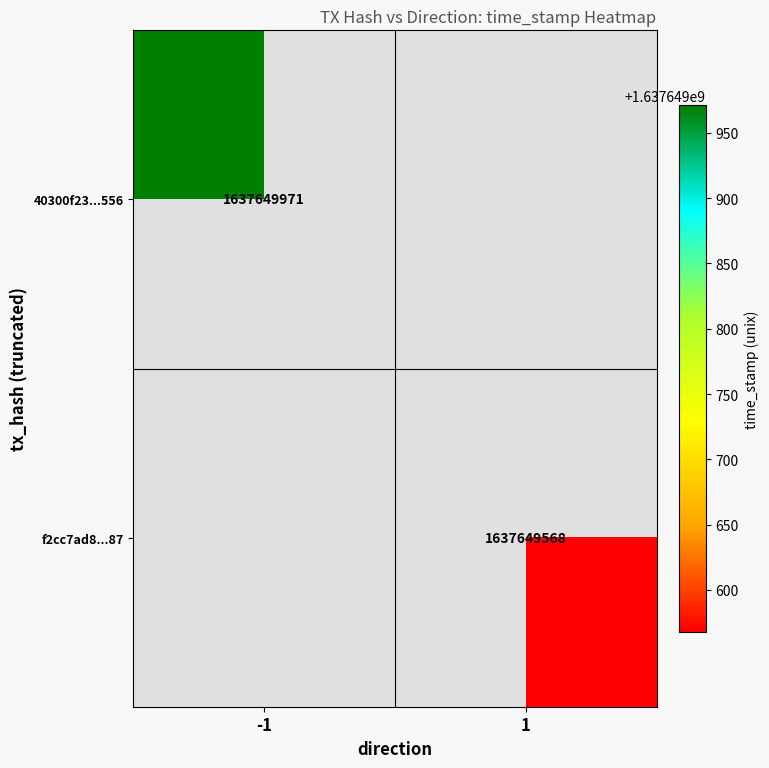

Is it true that 40300f23f3b50244d280f8e552f58a031193556 equals 2159142738 at 1?

False